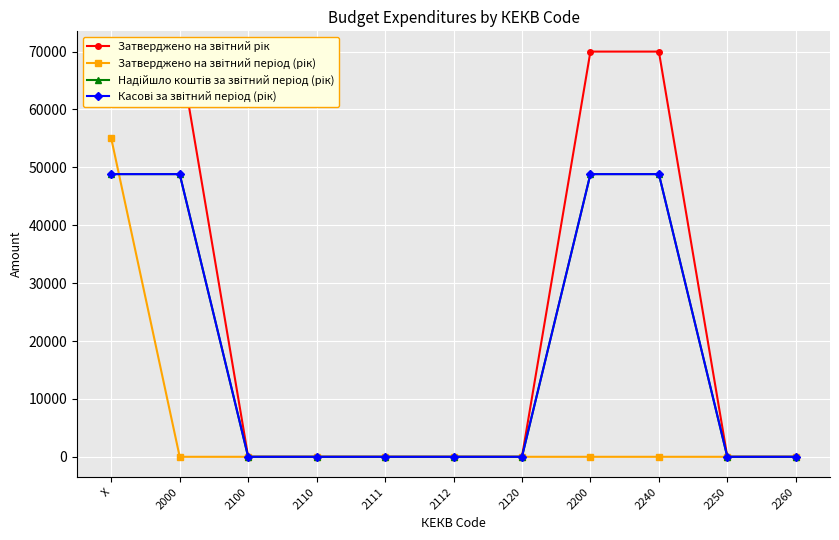

Reading left to right, what are all the values shown in this chart?

Затверджено на звітний рік: 70000.0	70000.0	0.0	0.0	0.0	0.0	0.0	70000.0	70000.0	0.0	0.0
Затверджено на звітний період (рік): 55000.0	0.0	0.0	0.0	0.0	0.0	0.0	0.0	0.0	0.0	0.0
Надійшло коштів за звітний період (рік): 48832.9	48832.9	0.0	0.0	0.0	0.0	0.0	48832.9	48832.9	0.0	0.0
Касові за звітний період (рік): 48832.9	48832.9	0.0	0.0	0.0	0.0	0.0	48832.9	48832.9	0.0	0.0